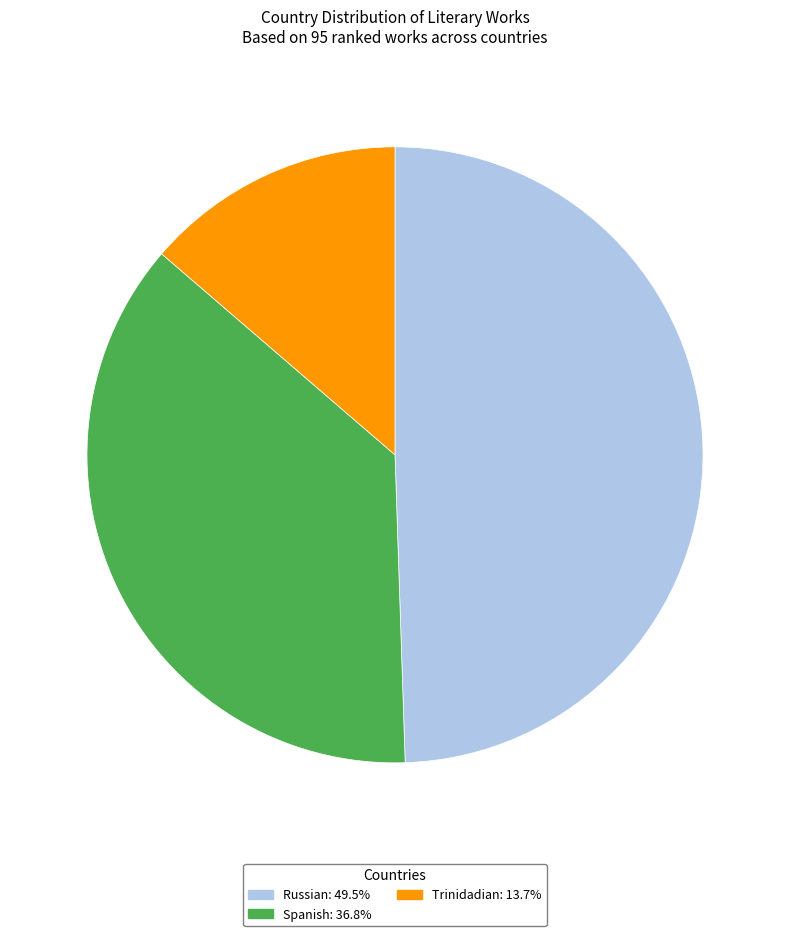

How many slices are in this pie chart?

3